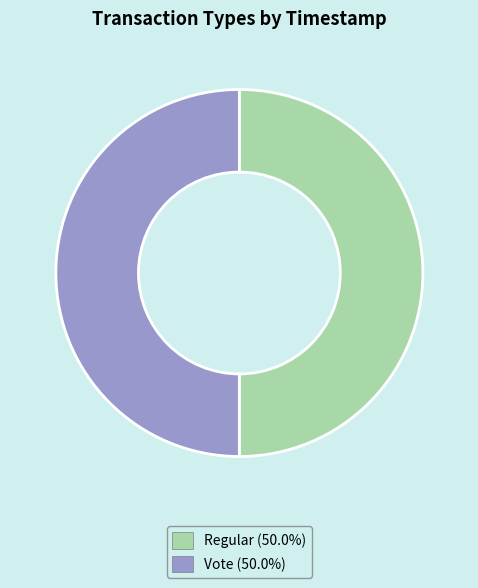

What is the ratio of the value at Vote to the value at Regular?

1.0